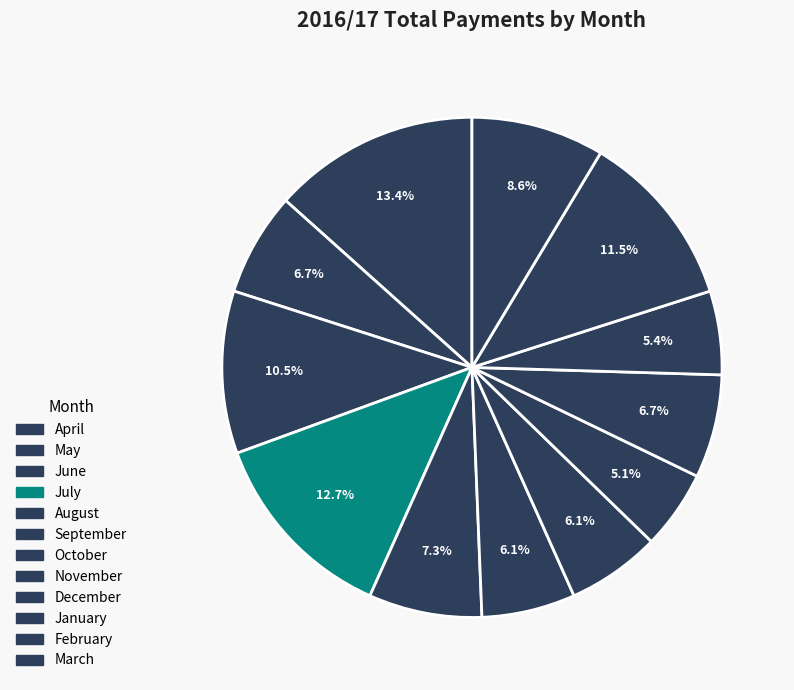

Which category has the smallest portion of the pie?

November